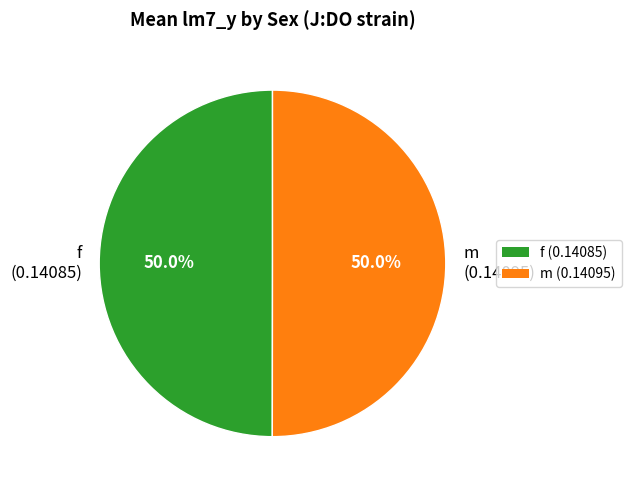

What portion of the pie excludes f (0.14085)?

50.0%